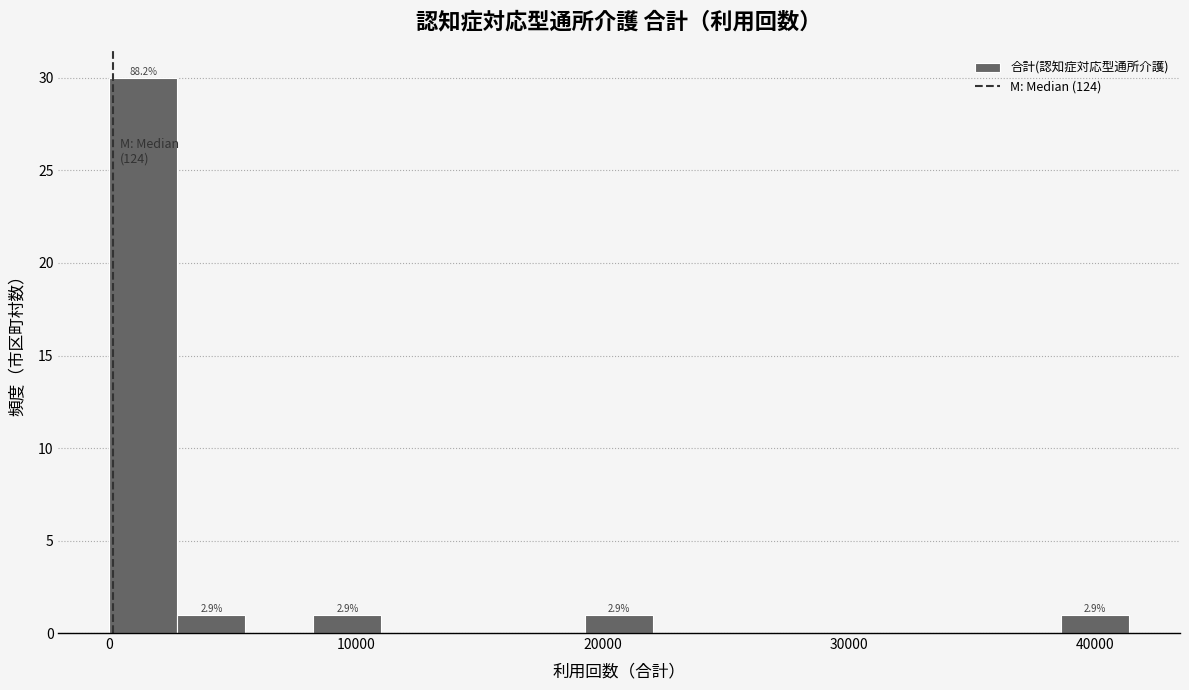

Read against the x-axis, roughly where is the centre of the tallest bar?

1000